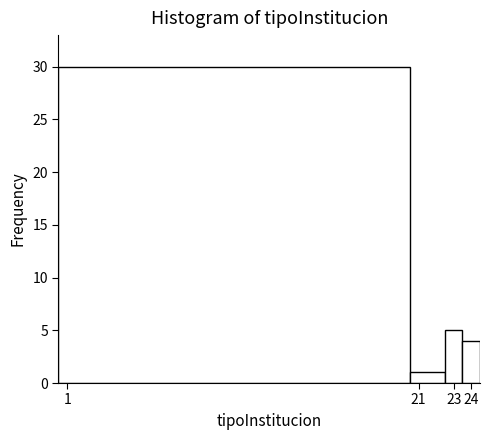

What is the height of the bar covering 20.5 to 22.5 on the x-axis? The values are not printed on the chart, so give them approximately, as read against the axis.

1